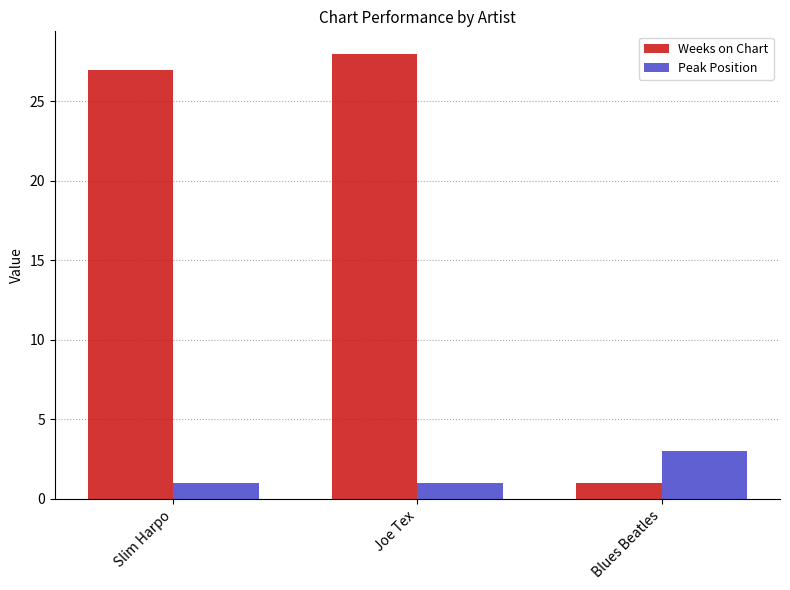

What is the minimum value shown in the chart?

1